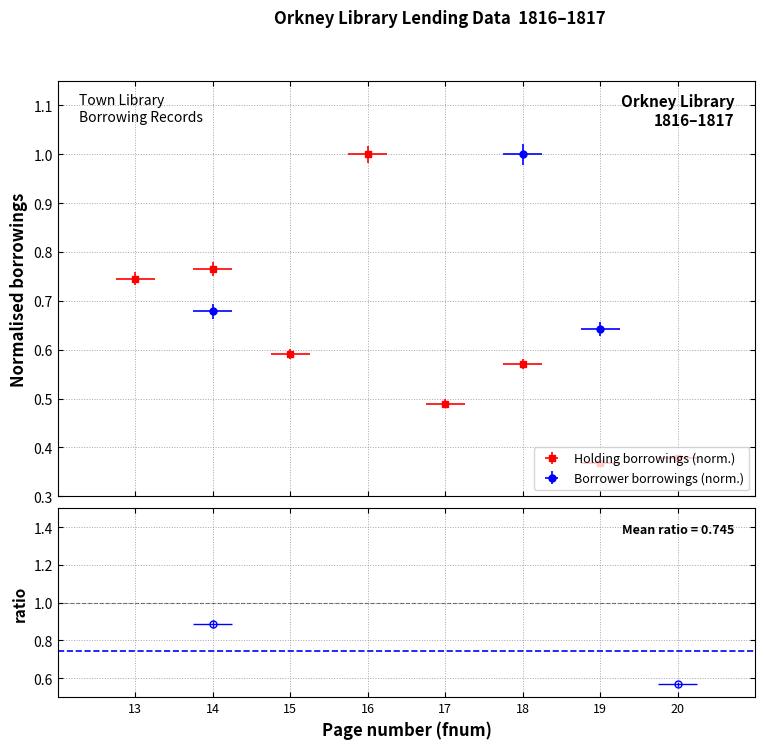

How many times do Holding totalborrowings and Borrower totalborrowings cross each other?

2